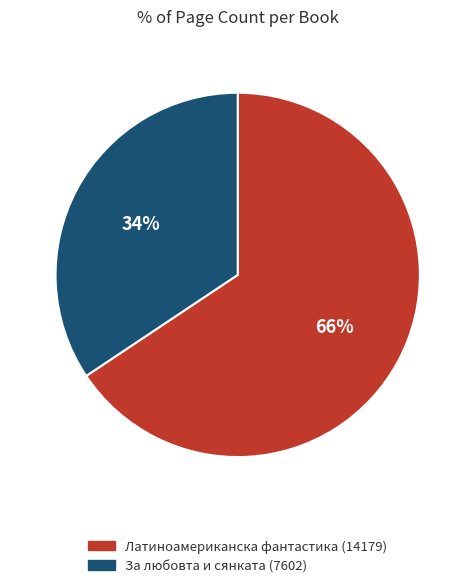

What percentage is the Латиноамериканска фантастика (14179) slice, to the nearest percent?

66%